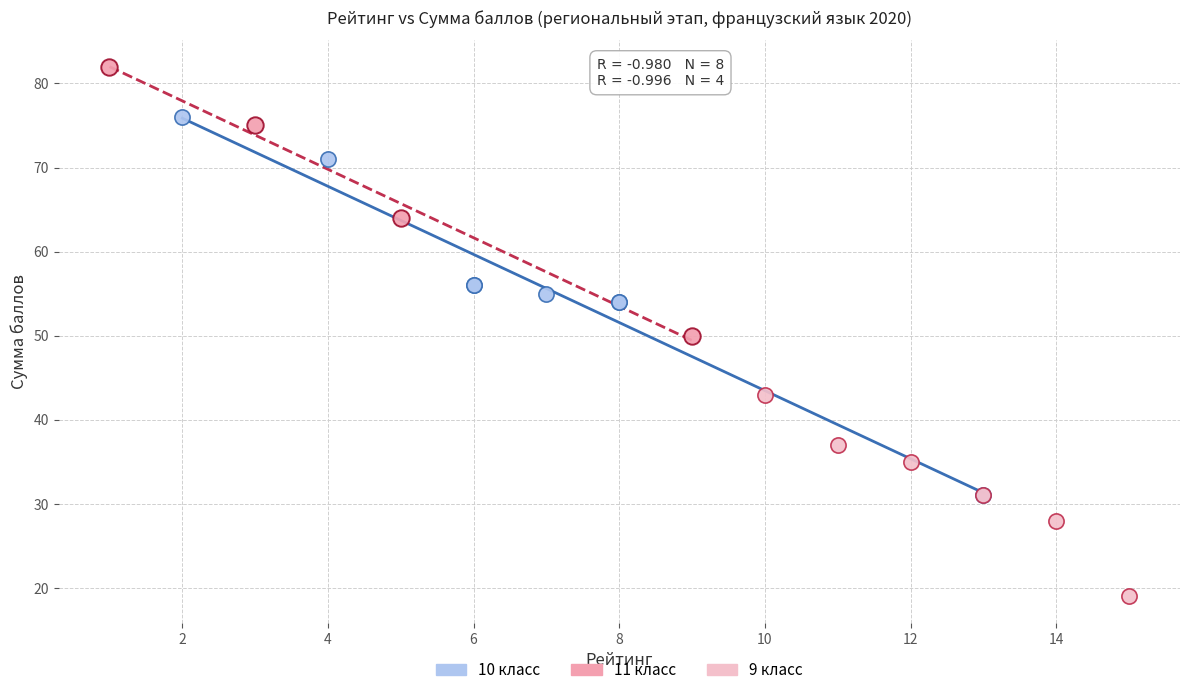

Which series has the widest spread of Y values?

10 класс